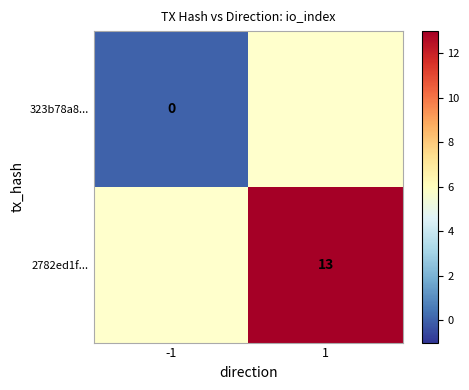

How many series are shown in this chart?

2